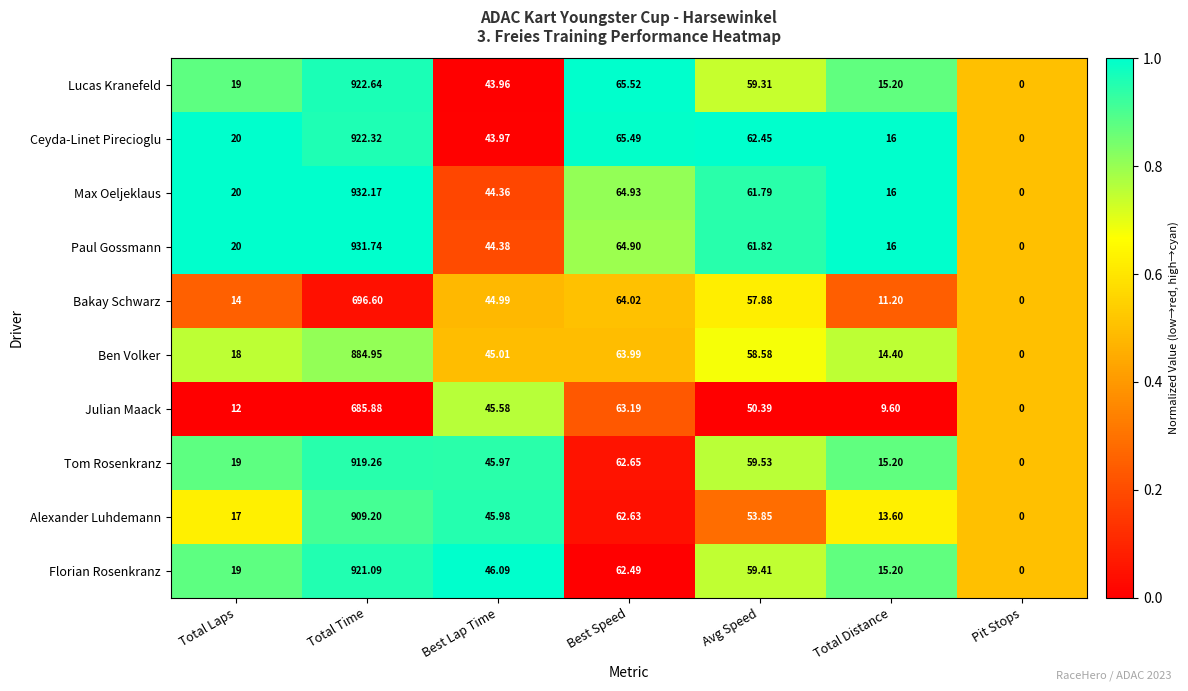

Which category has the highest value in the Lucas Kranefeld series?

Total Time